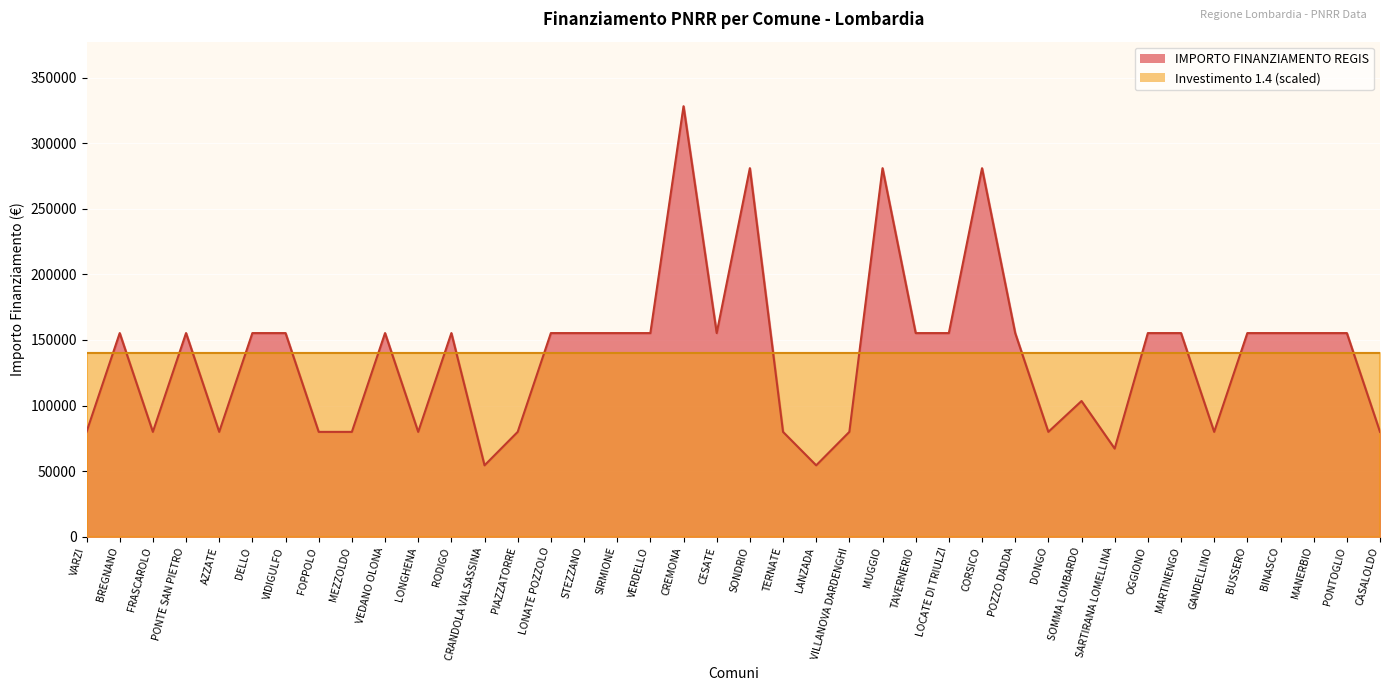

How many interior local valleys (lower than both neighbors) does the data have?

9